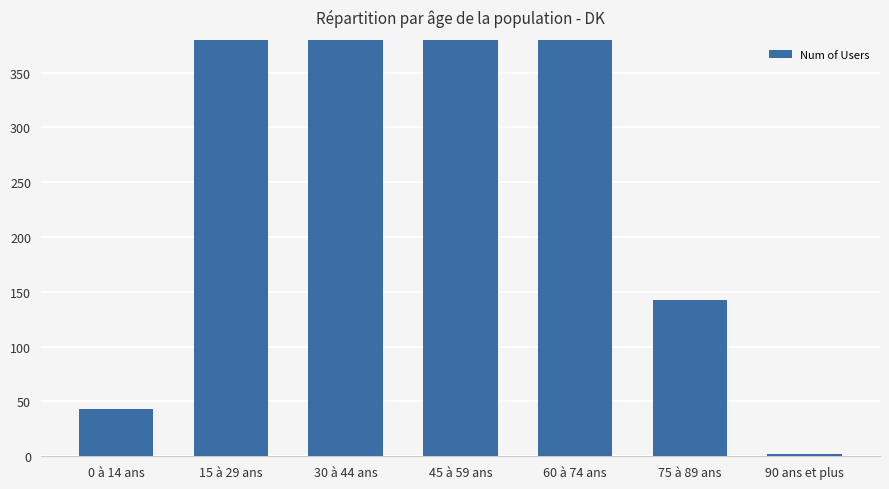

Rank the categories by value from highest to lowest.

30 à 44 ans, 15 à 29 ans, 45 à 59 ans, 60 à 74 ans, 75 à 89 ans, 0 à 14 ans, 90 ans et plus